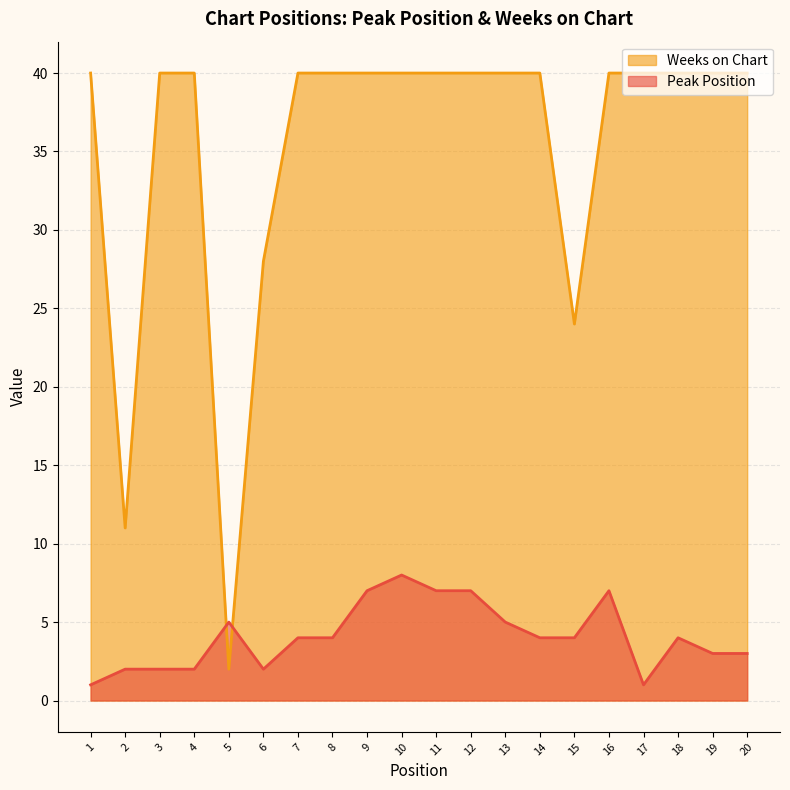

Between which two adjacent categories do Weeks on Chart and Peak Position first intersect?

4 and 5